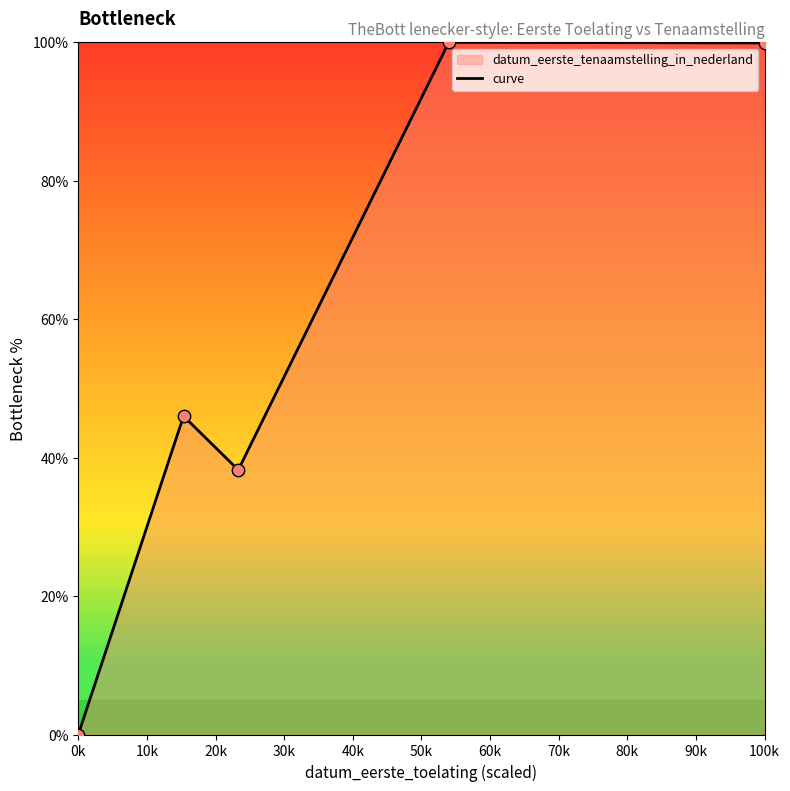

What is the difference between the maximum and minimum values?

100.0